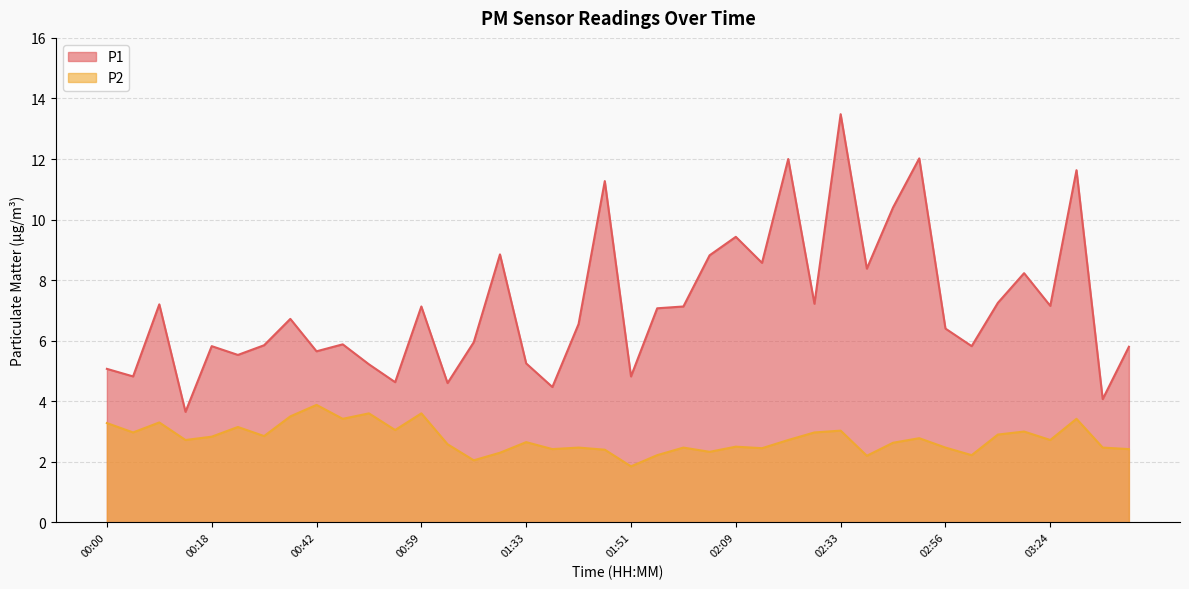

True or false: P2 and P1 intersect in this chart.

False